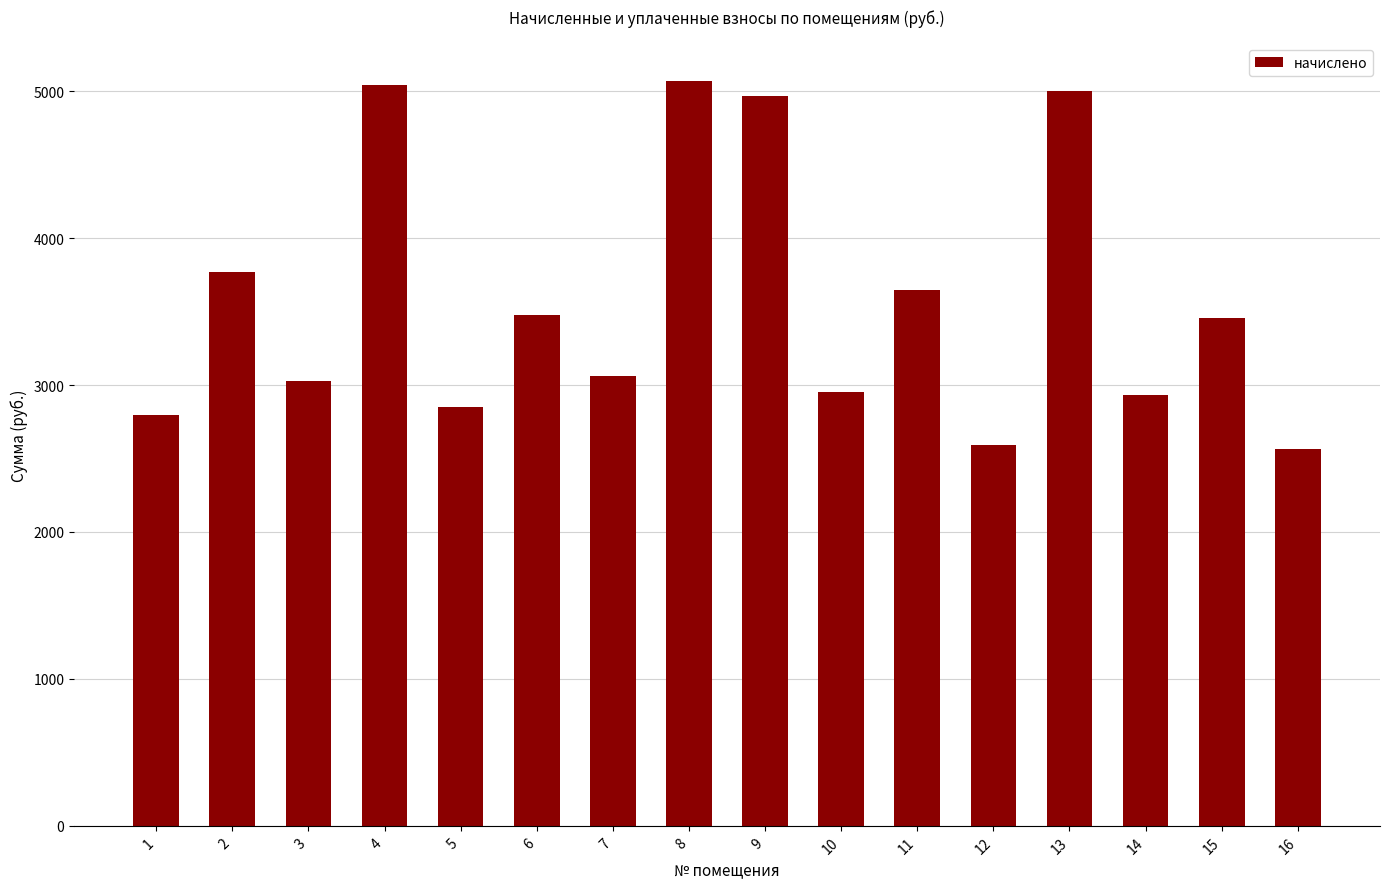

What is the difference between the second highest and second lowest values?

2451.5